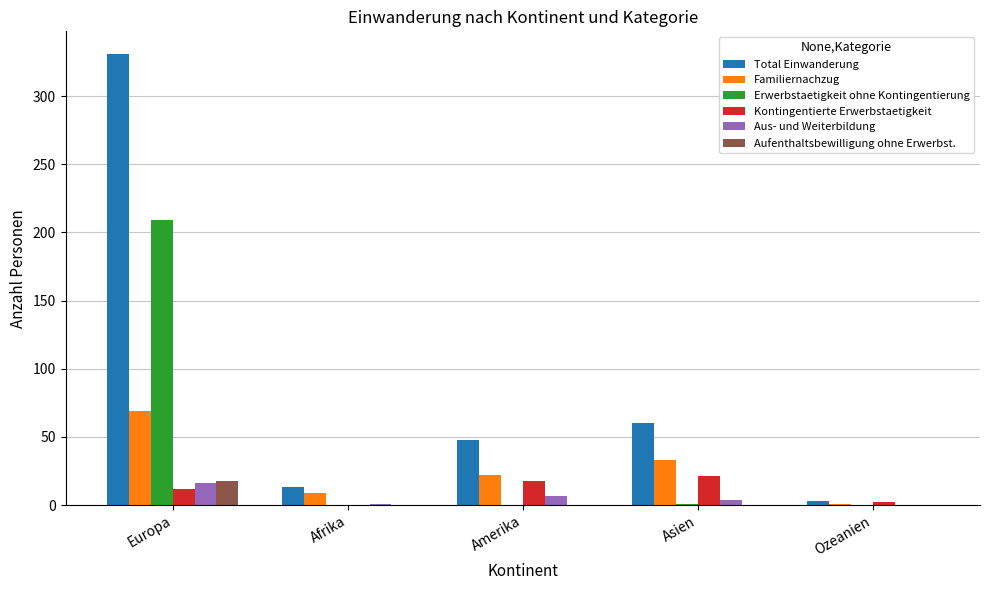

Which series changed the most between Europa and Afrika?

Total Einwanderung